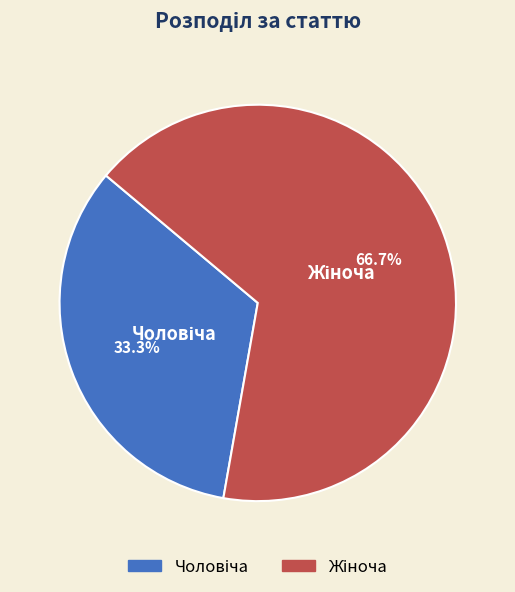

To the nearest percent, what is the difference between the largest and smallest slice percentages?

33%